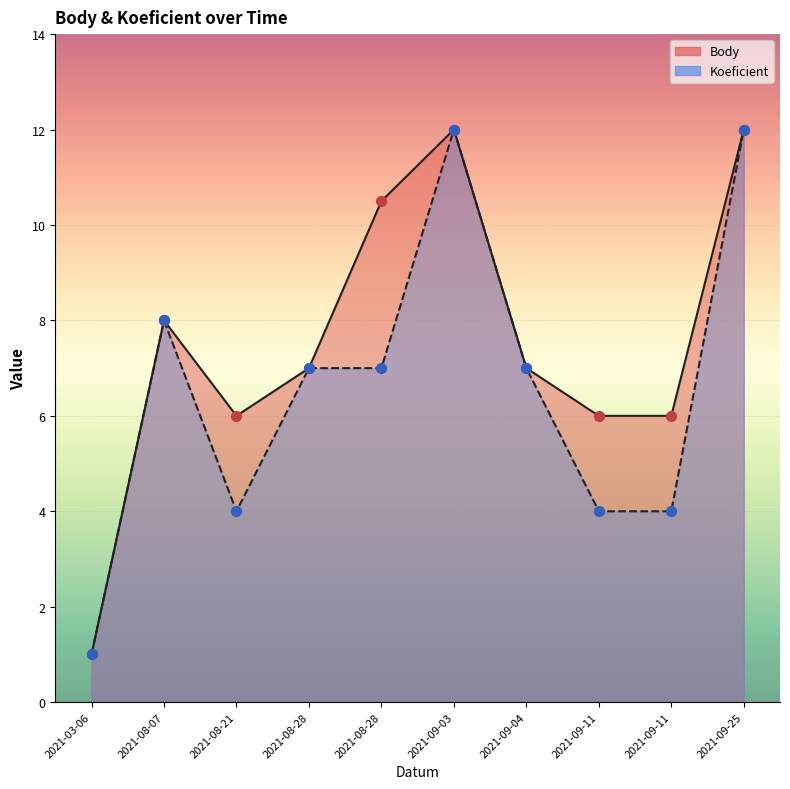

Is the value of Body at 2021-09-11 greater than the value of Koeficient at 2021-08-28?

No